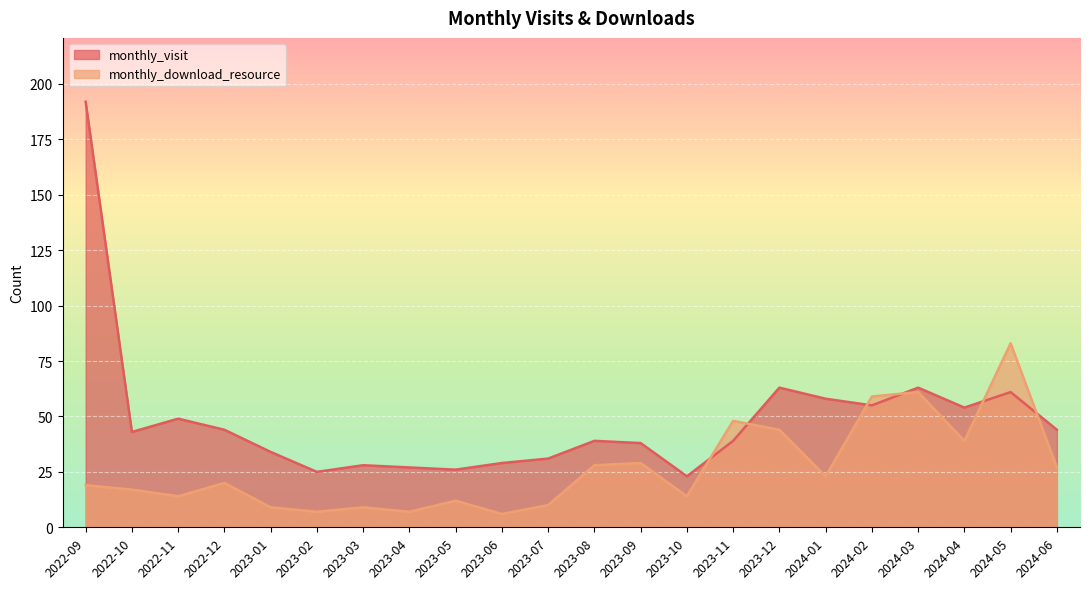

List the series in order of their overall mean, lowest first.

monthly_download_resource, monthly_visit